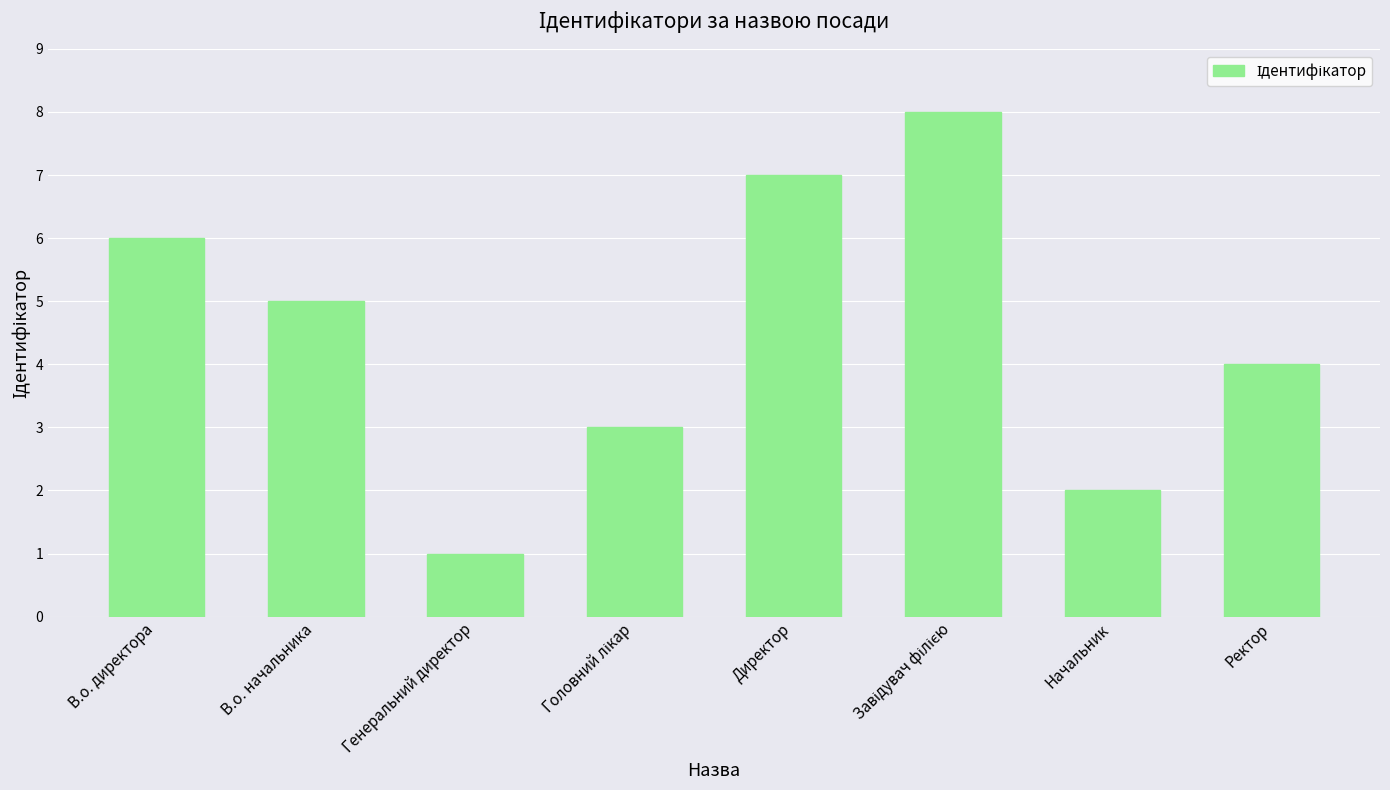

Where does the data first go above 5?

В.о. директора